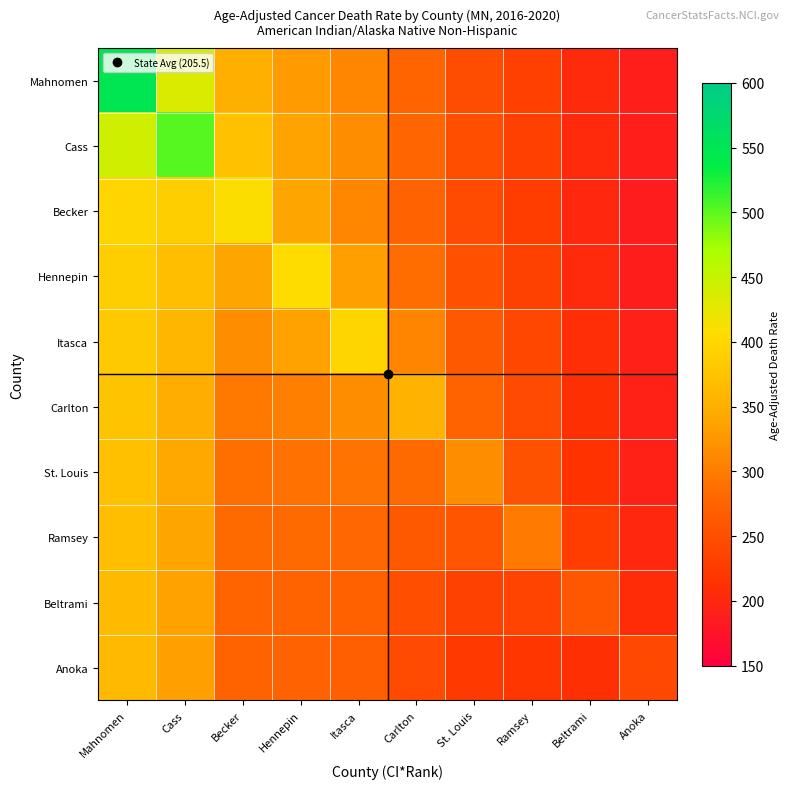

Between Mahnomen and Beltrami, which is larger?

Mahnomen